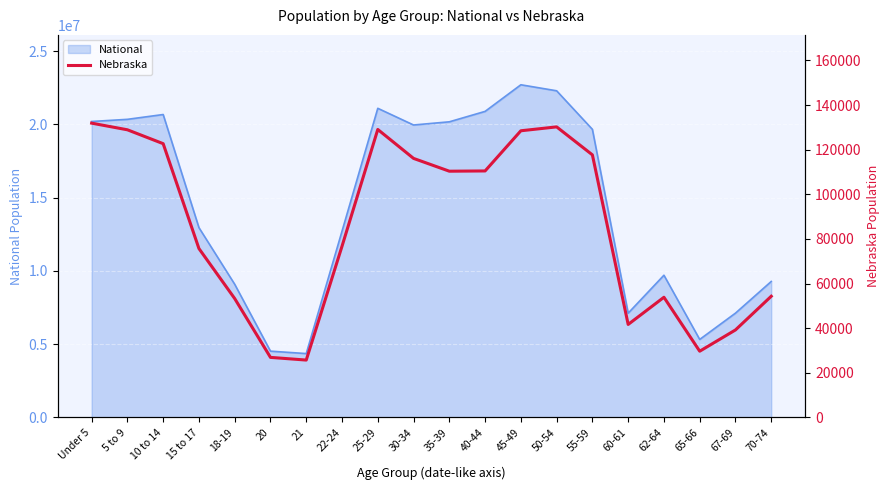

What is the value of the 10th point from the left?

116100